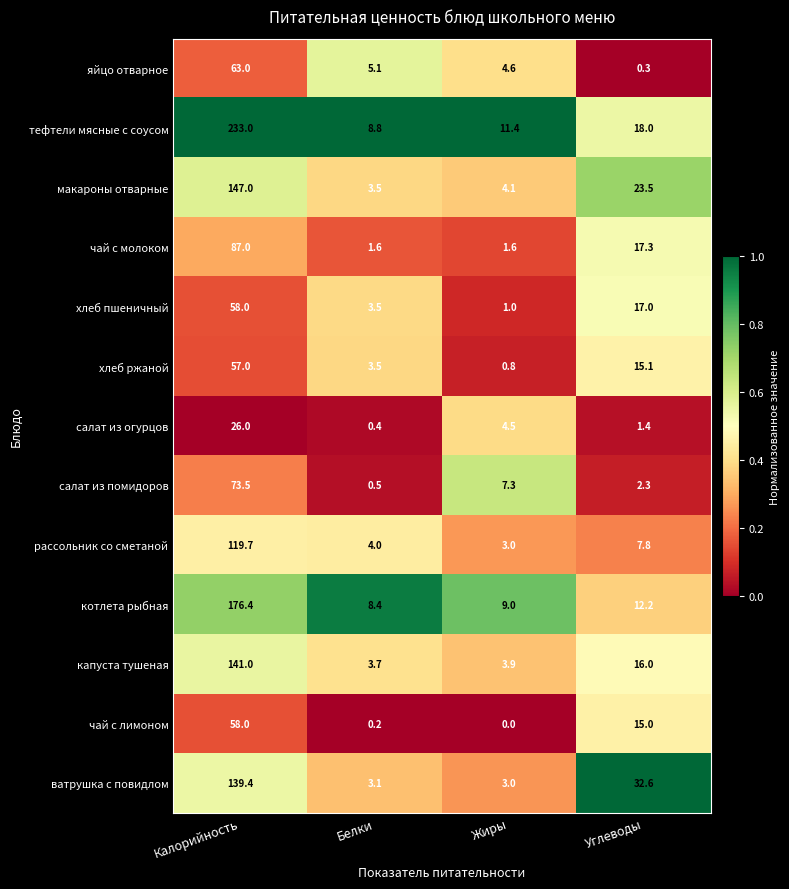

What is the total value across all series at Жиры?

54.2